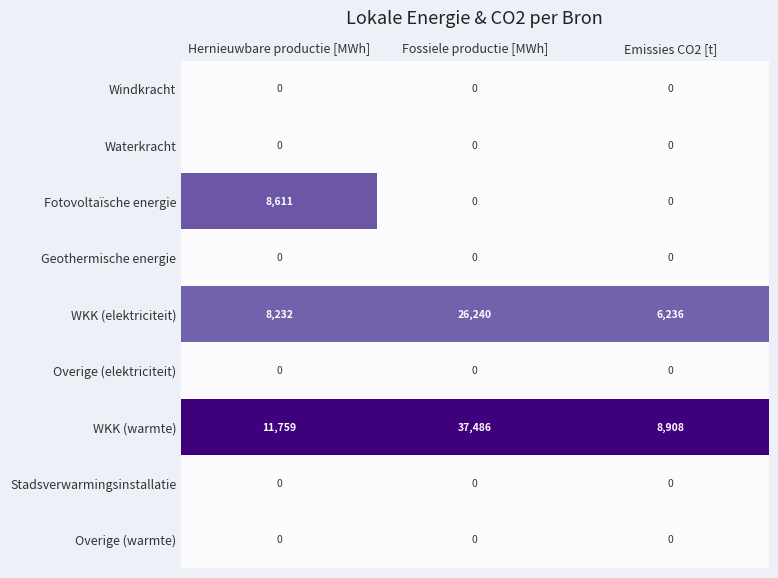

Which series has the widest spread of values?

WKK (warmte)